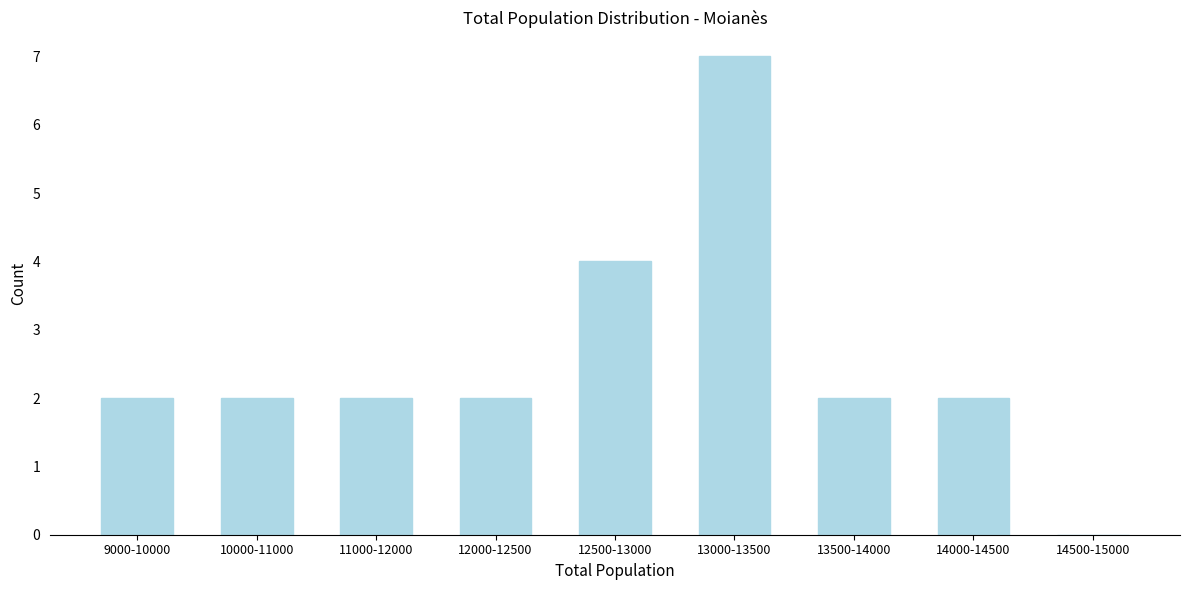

Reading right to left, extract all data points from this chart.

14500-15000=0	14000-14500=2	13500-14000=2	13000-13500=7	12500-13000=4	12000-12500=2	11000-12000=2	10000-11000=2	9000-10000=2